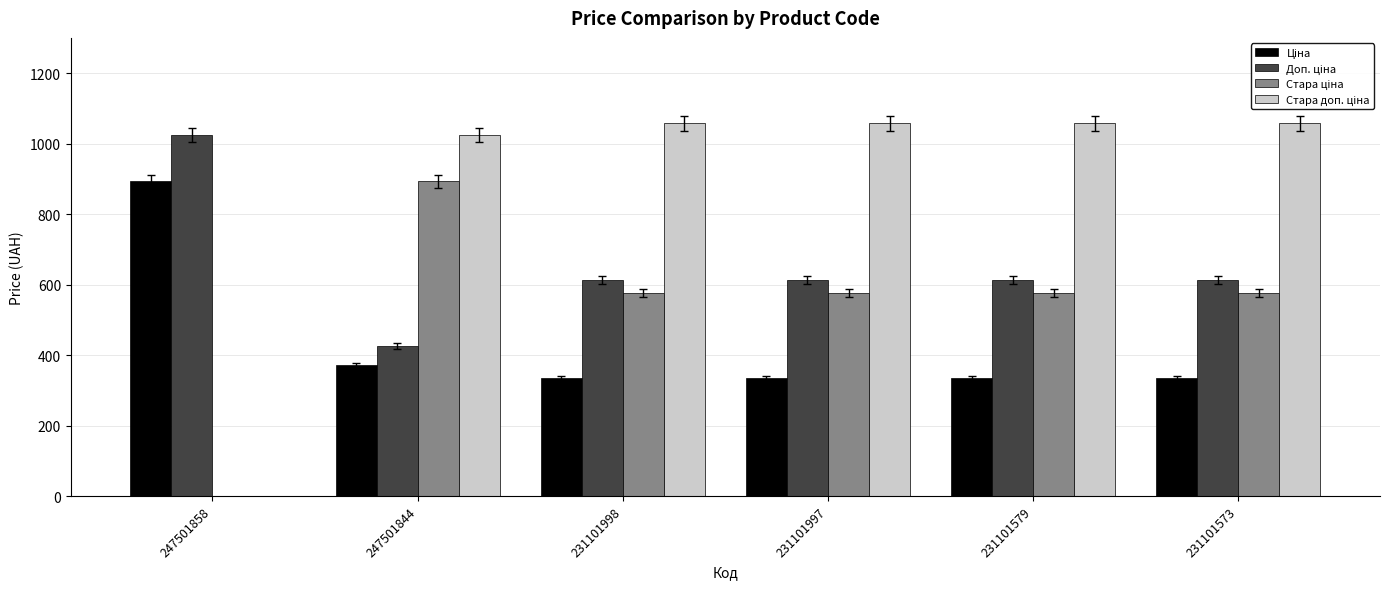

What is the total value across all series at 231101573?

2581.2